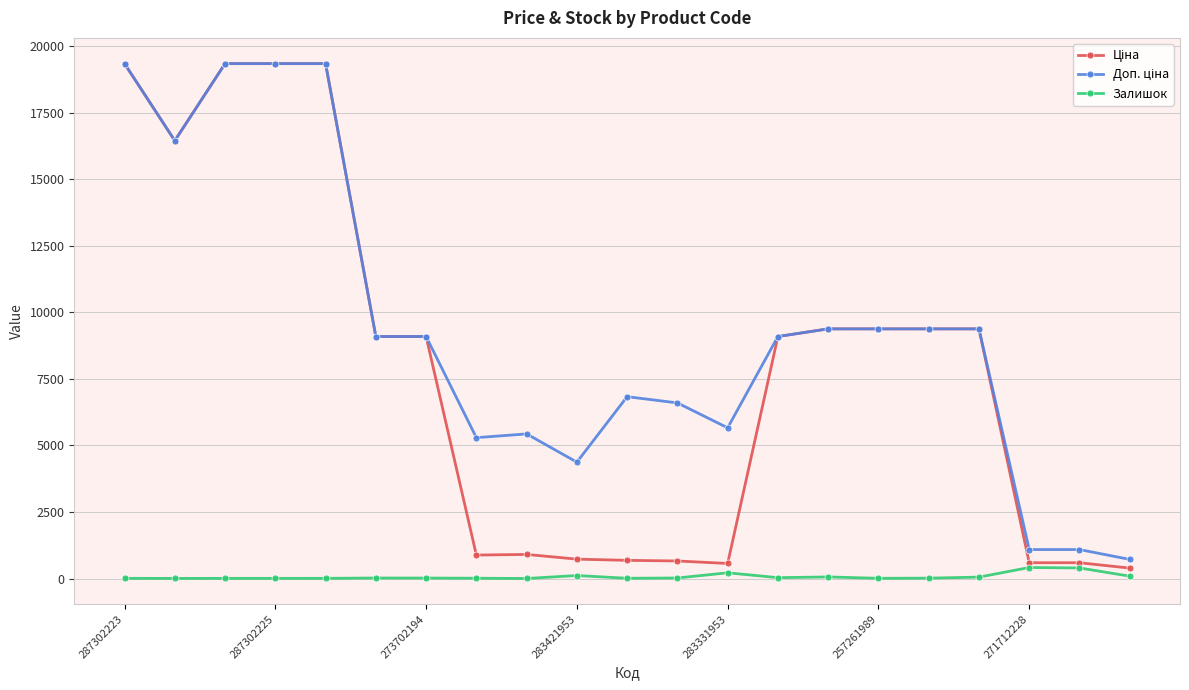

What is the greatest value displayed?

19343.1